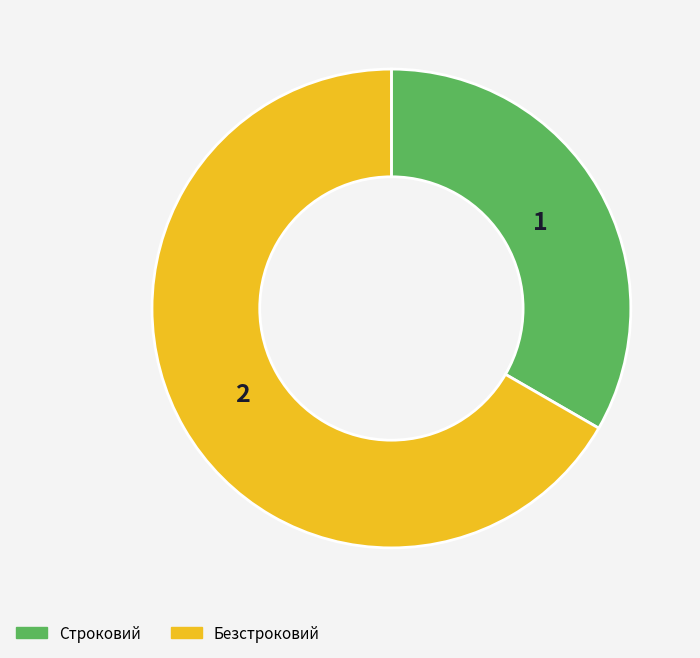

Rank the categories by value from lowest to highest.

Строковий, Безстроковий